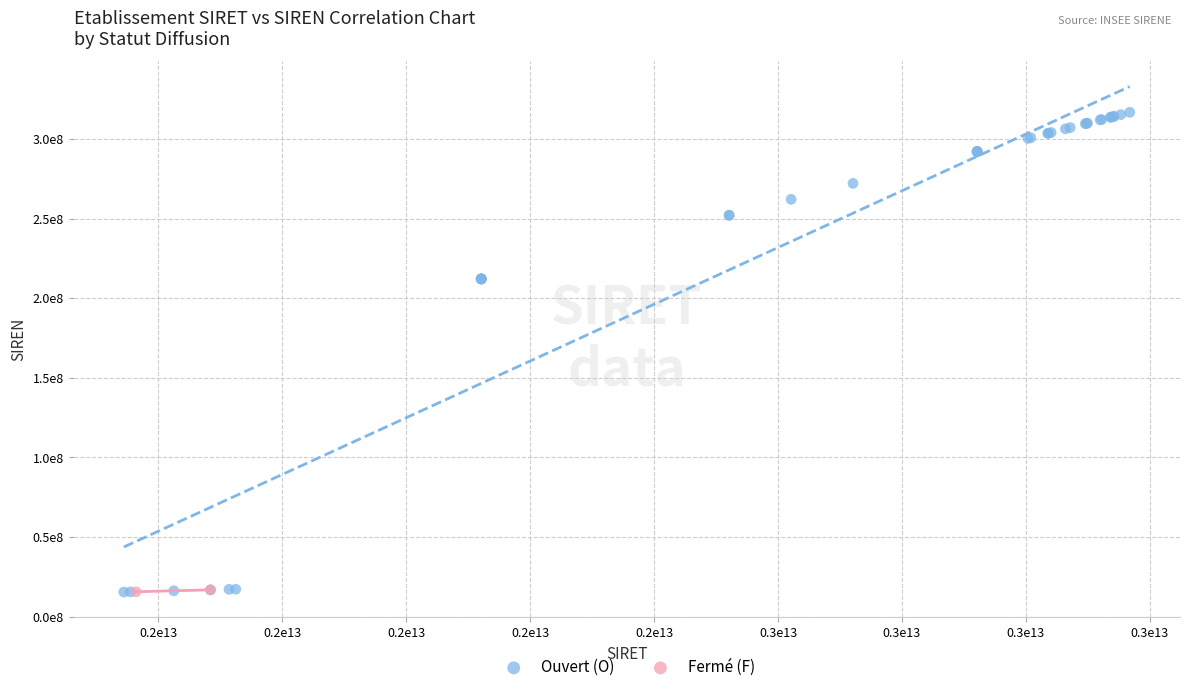

What are all the series names shown in the legend?

Ouvert (O), Fermé (F)